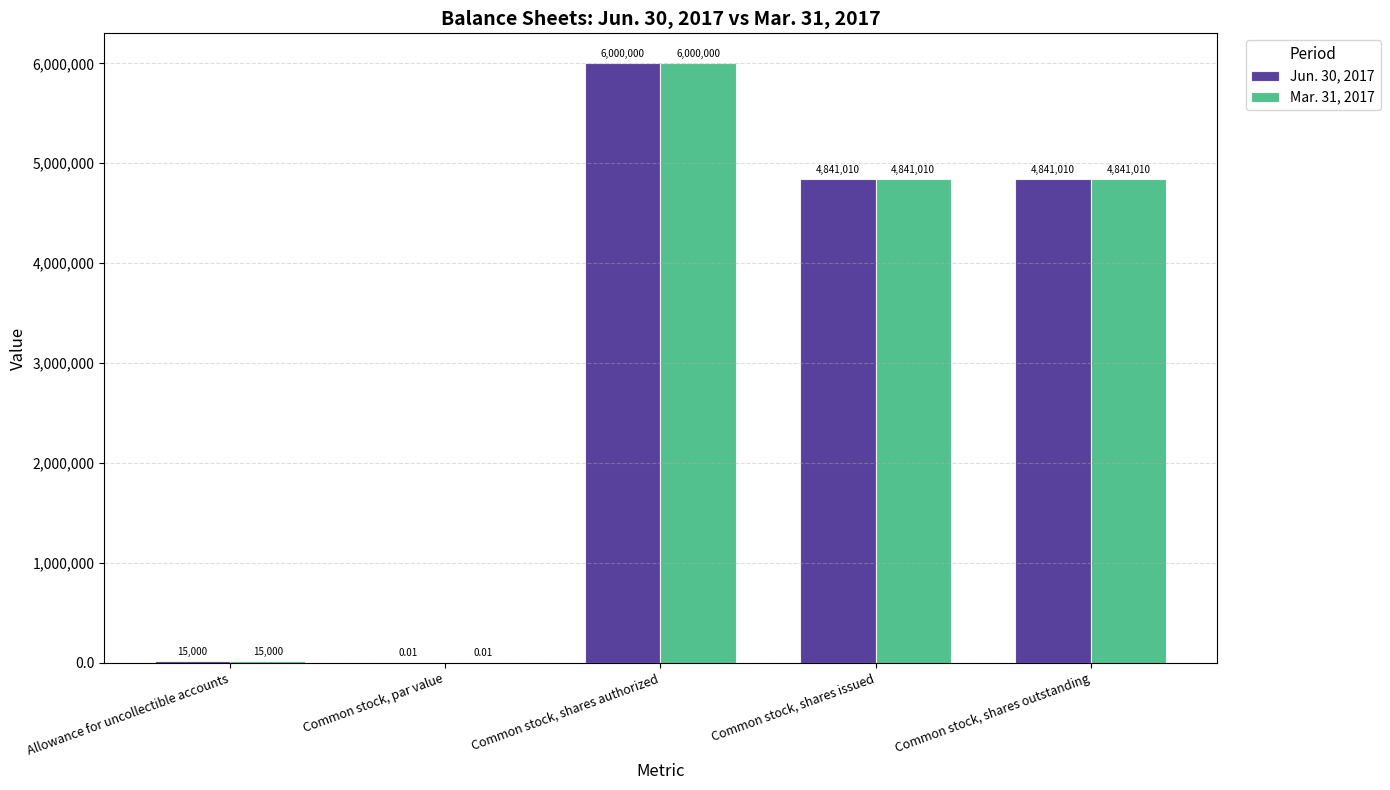

The value of Mar. 31, 2017 at Allowance for uncollectible accounts is 15000.0. True or false?

True